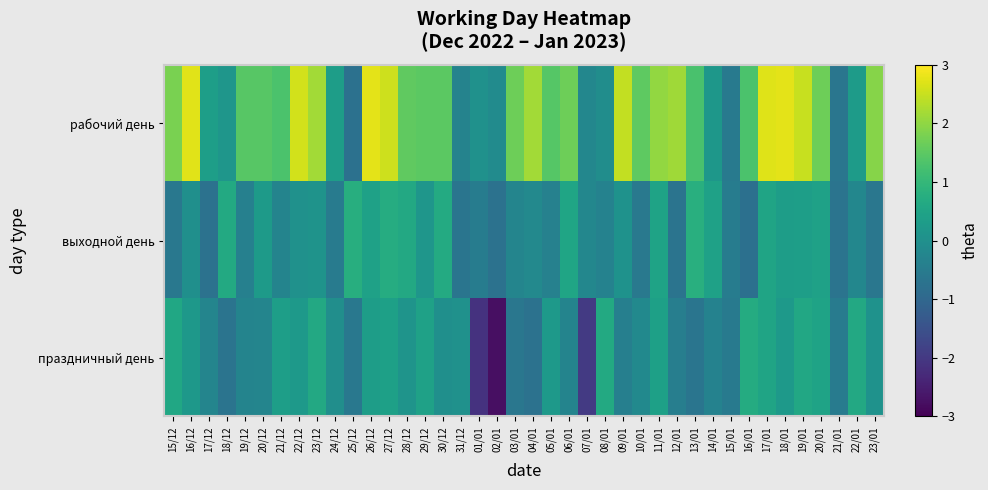

Rank the series at 16/12 from lowest to highest value.

выходной день, праздничный день, рабочий день